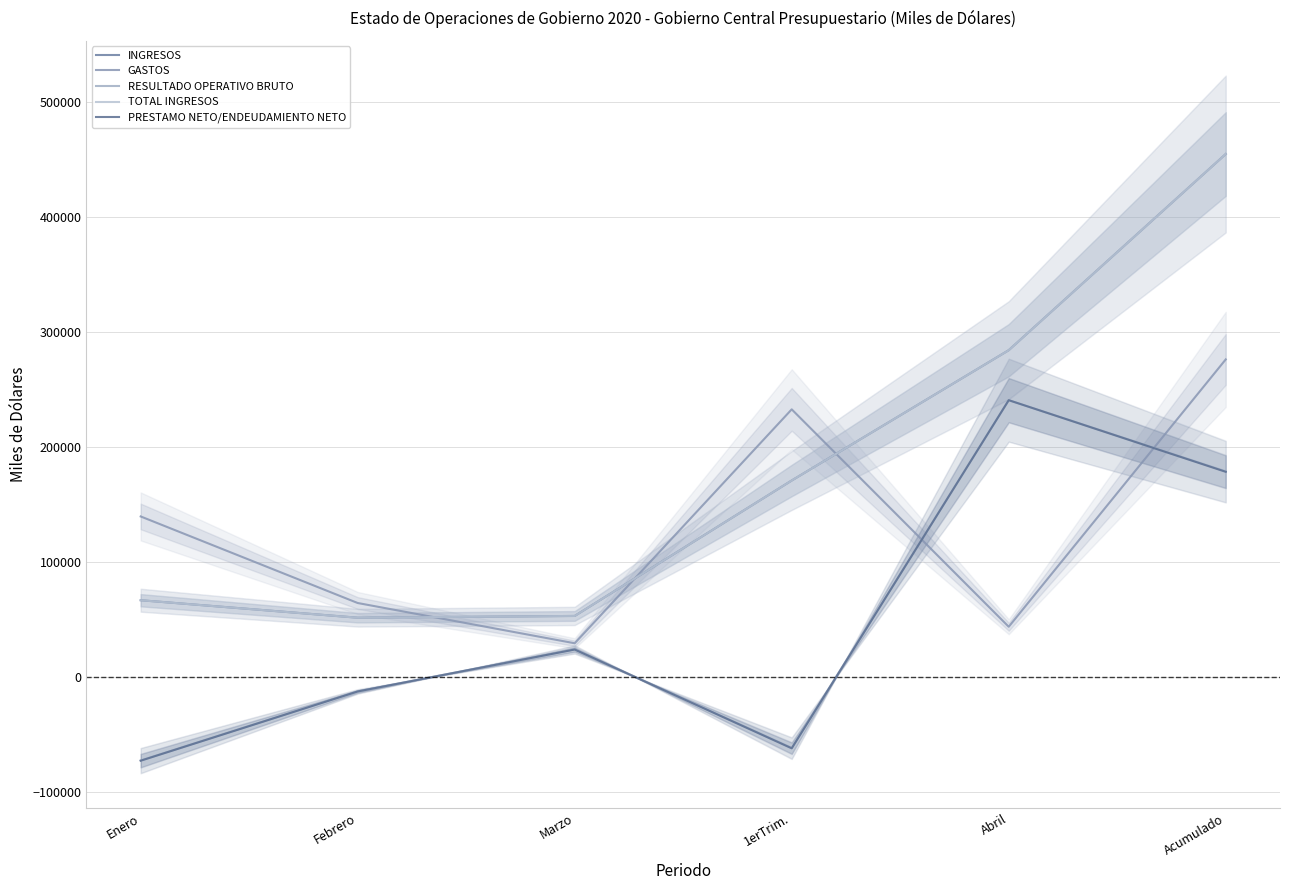

Read the PRESTAMO NETO/ENDEUDAMIENTO NETO value at Marzo.

23641.7